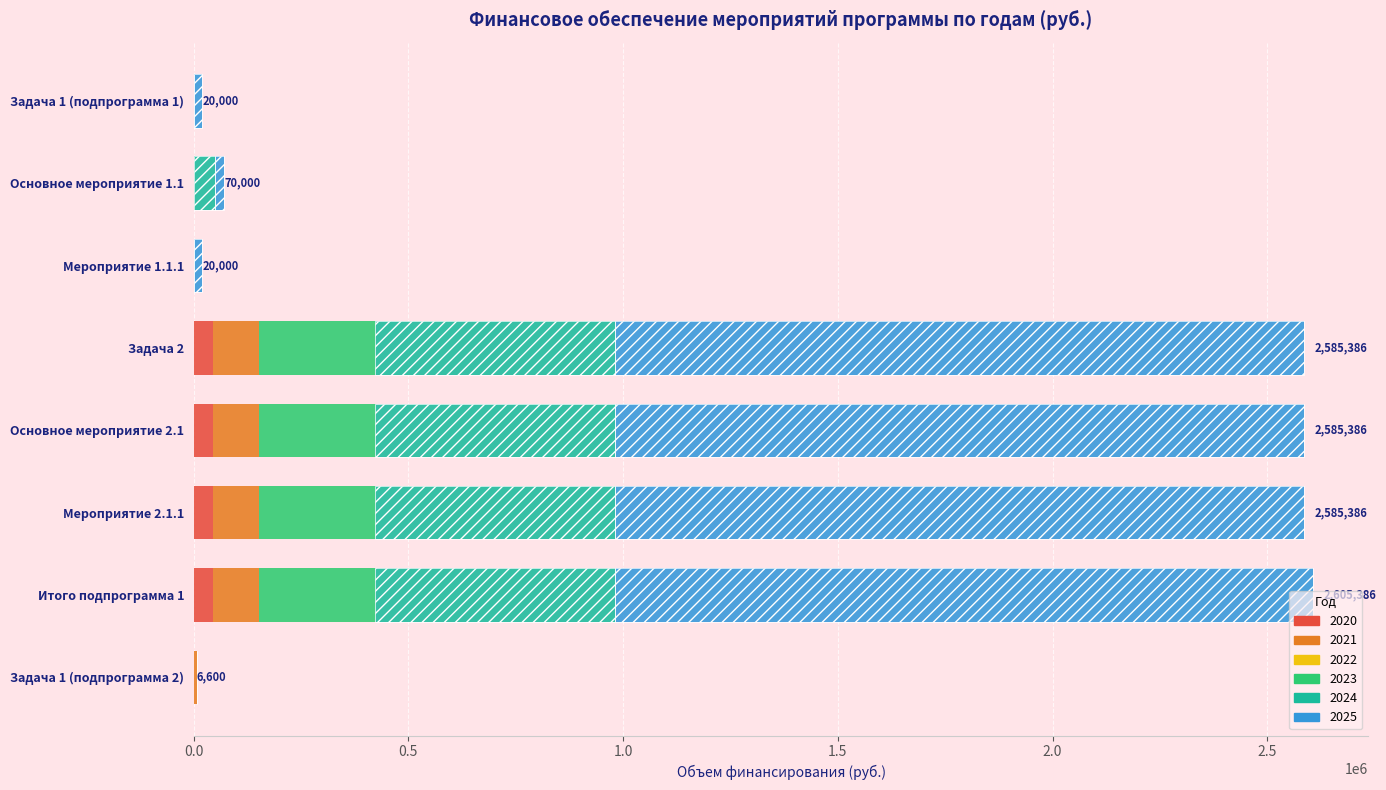

At which label is 2020 closest to 21956?

Задача 1 (подпрограмма 1)